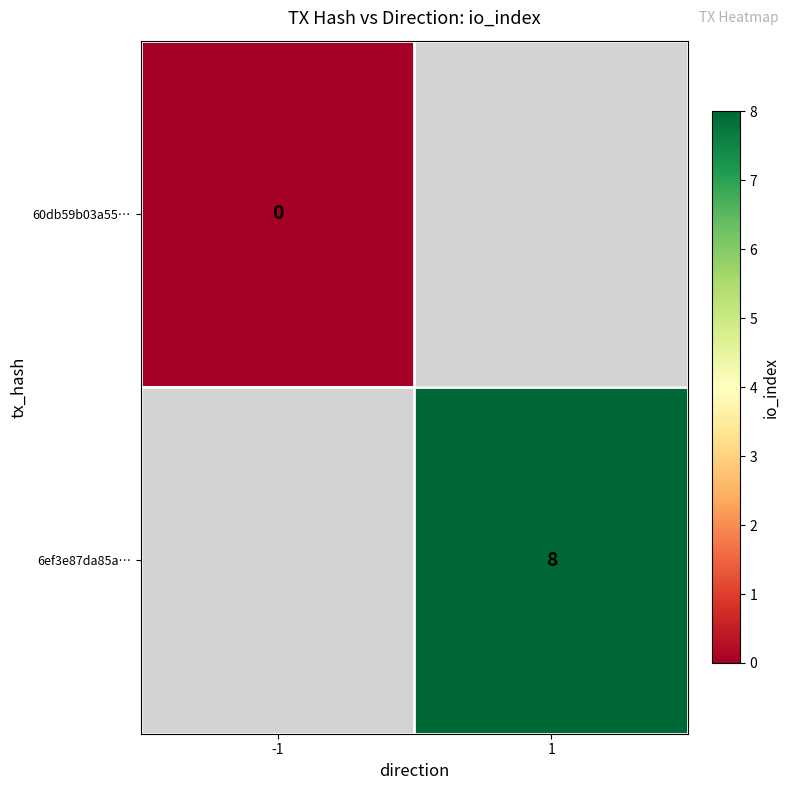

Which series has the largest range (max minus min)?

60db59b03a55…